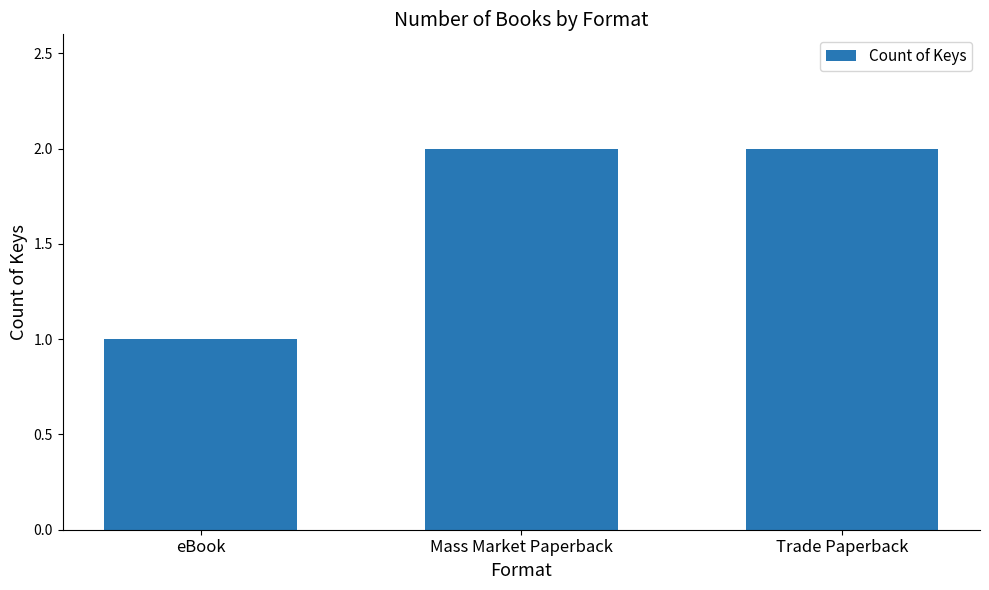

Which has a higher value, Mass Market Paperback or eBook?

Mass Market Paperback